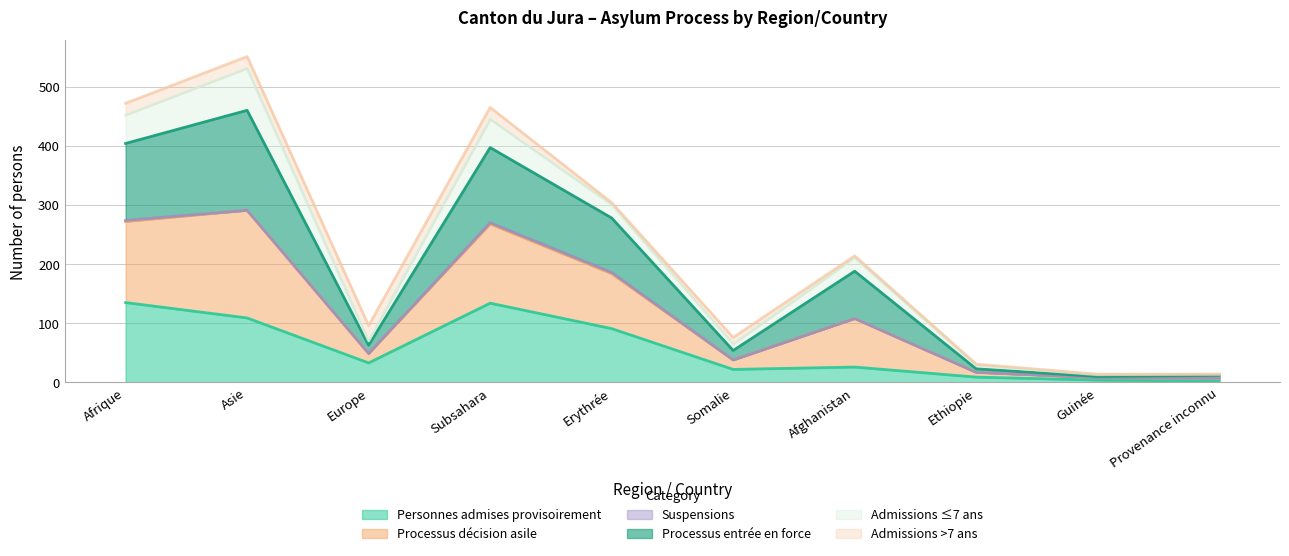

At which category is the sum across all series the highest?

Asie